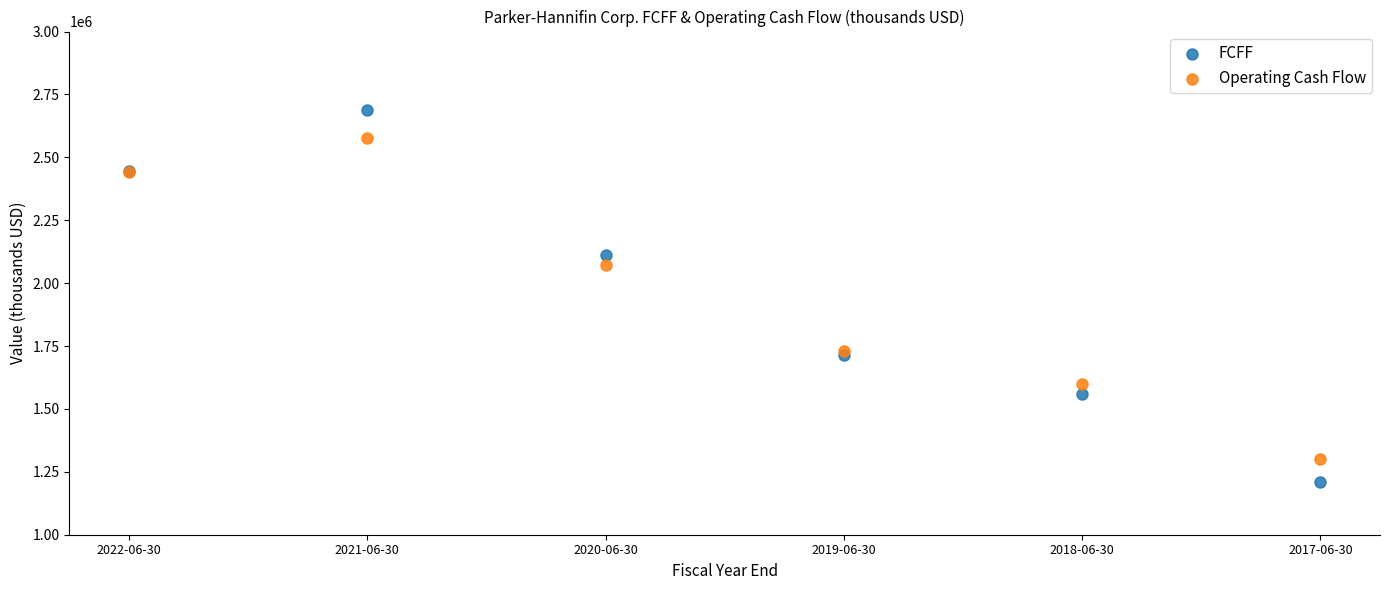

In the Operating Cash Flow series, what Y value is closest to 1938736?

2070949